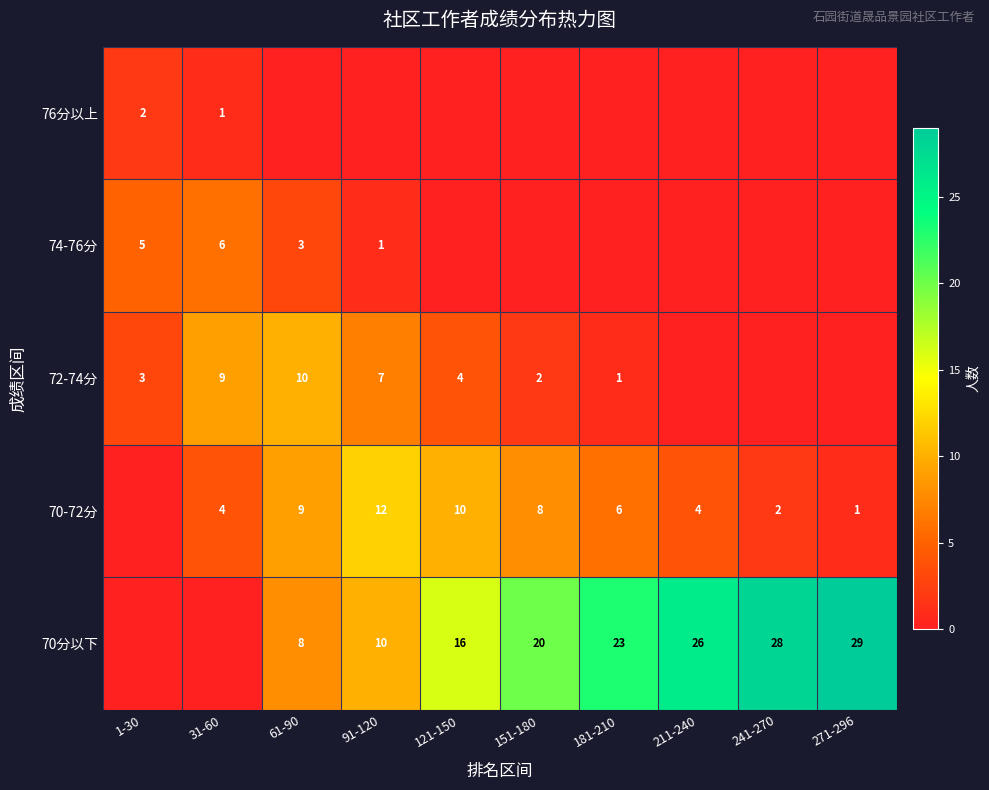

The 74-76分 series shows 2 at 1-30. True or false?

False